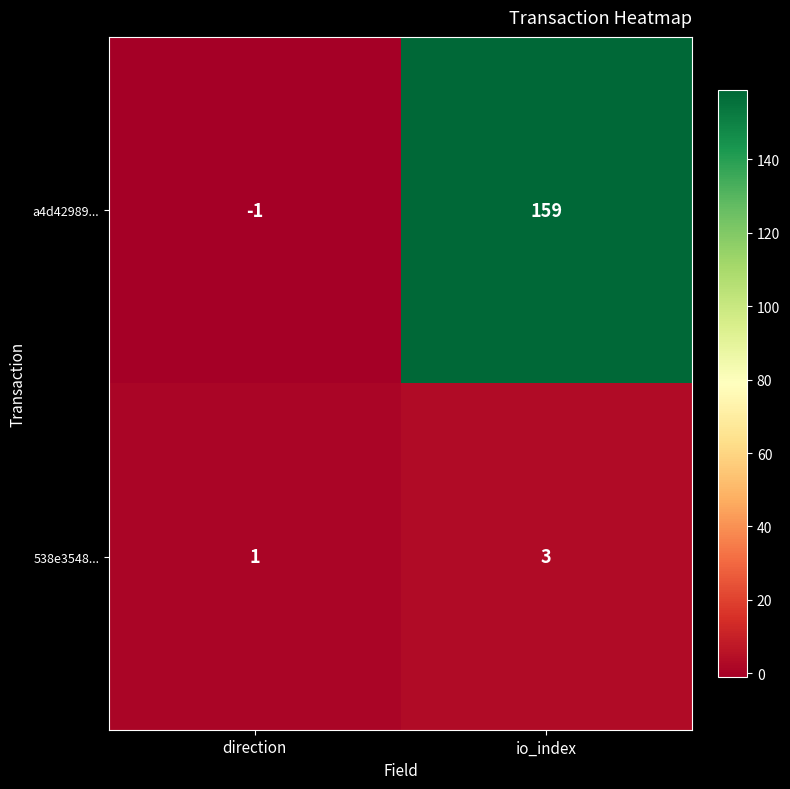

At which label is 538e3548... closest to 2?

direction